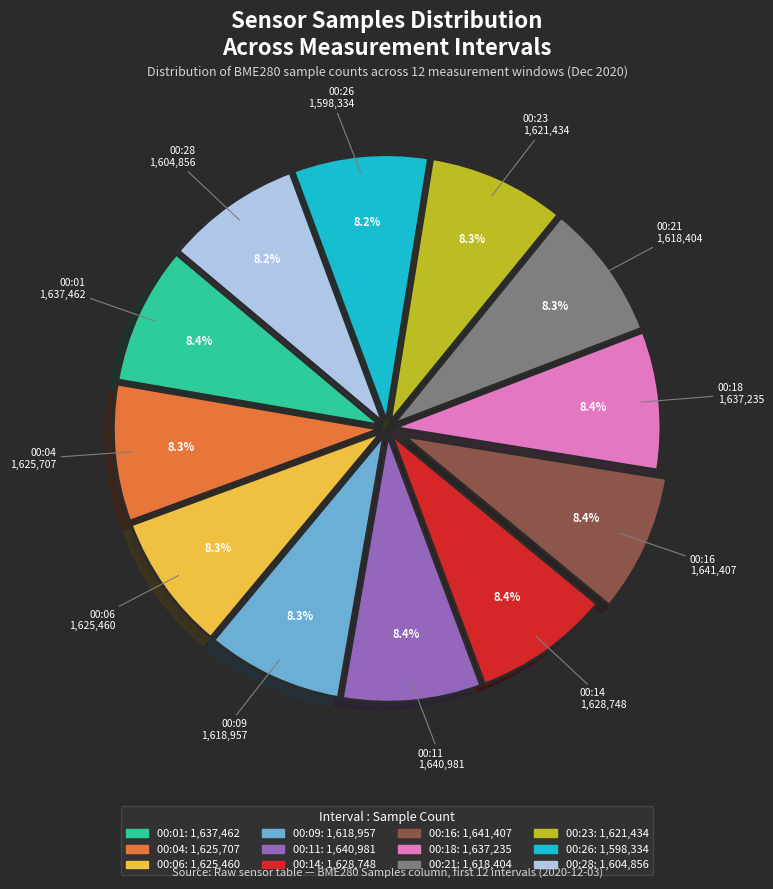

What is the ratio of the value at 00:23 to the value at 00:18?

1.0